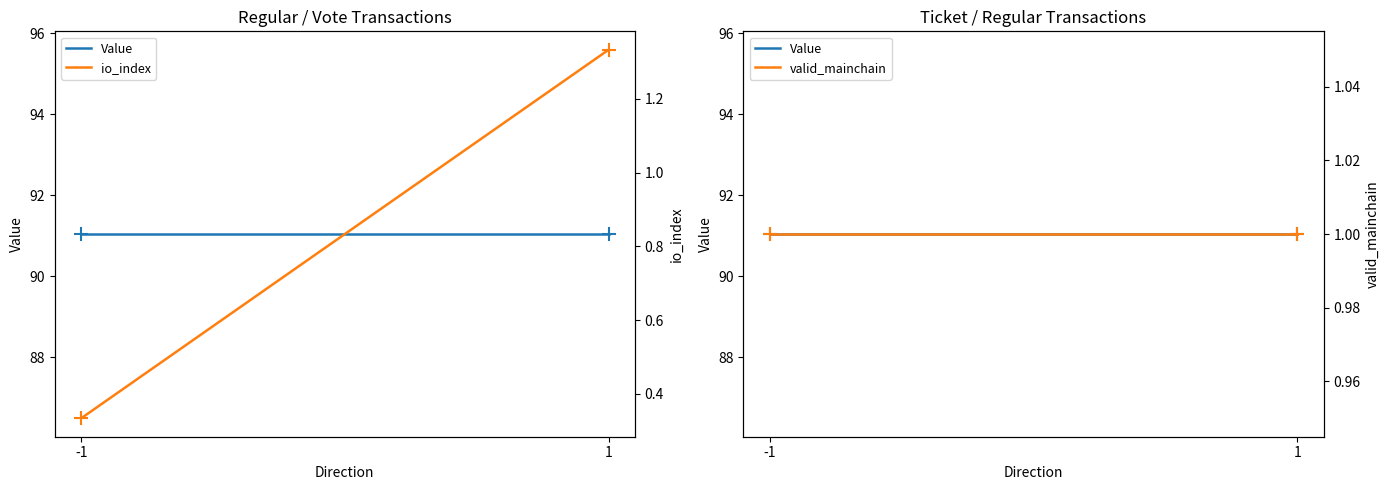

Between 1 and -1, which is larger?

1